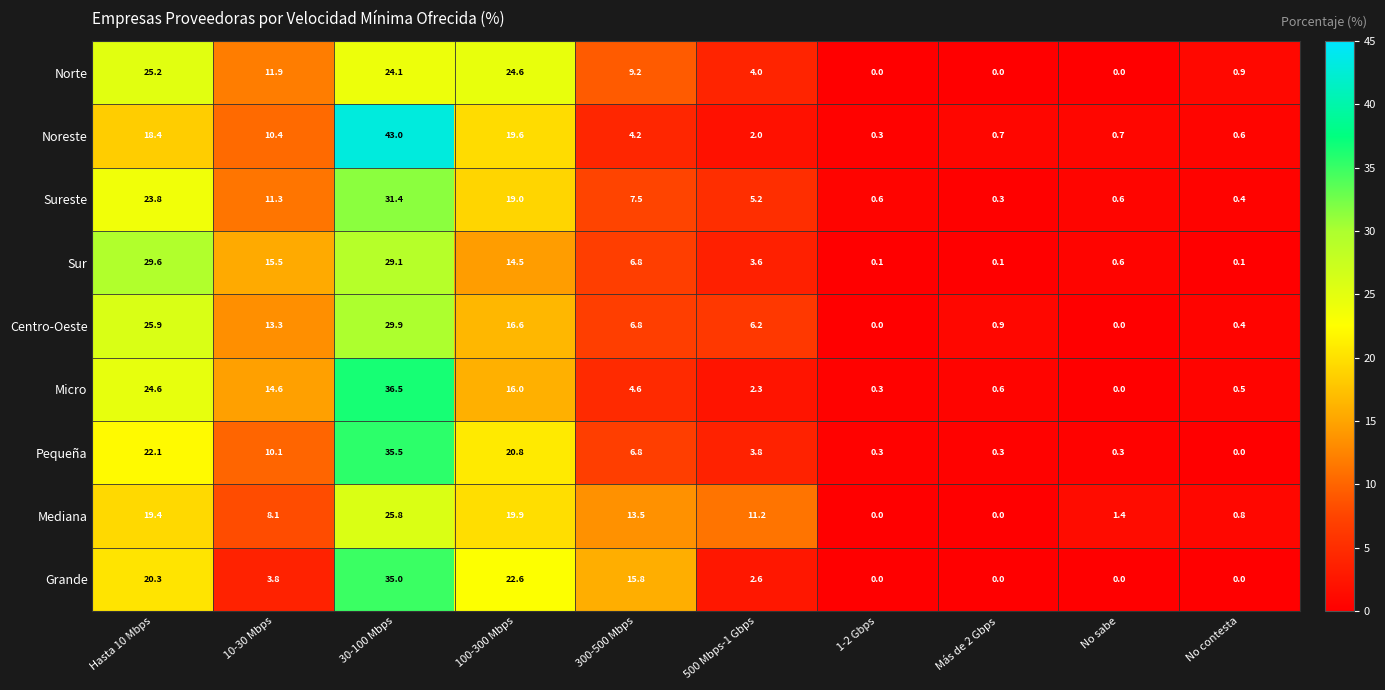

Where does the Grande series first go above 3?

Hasta 10 Mbps